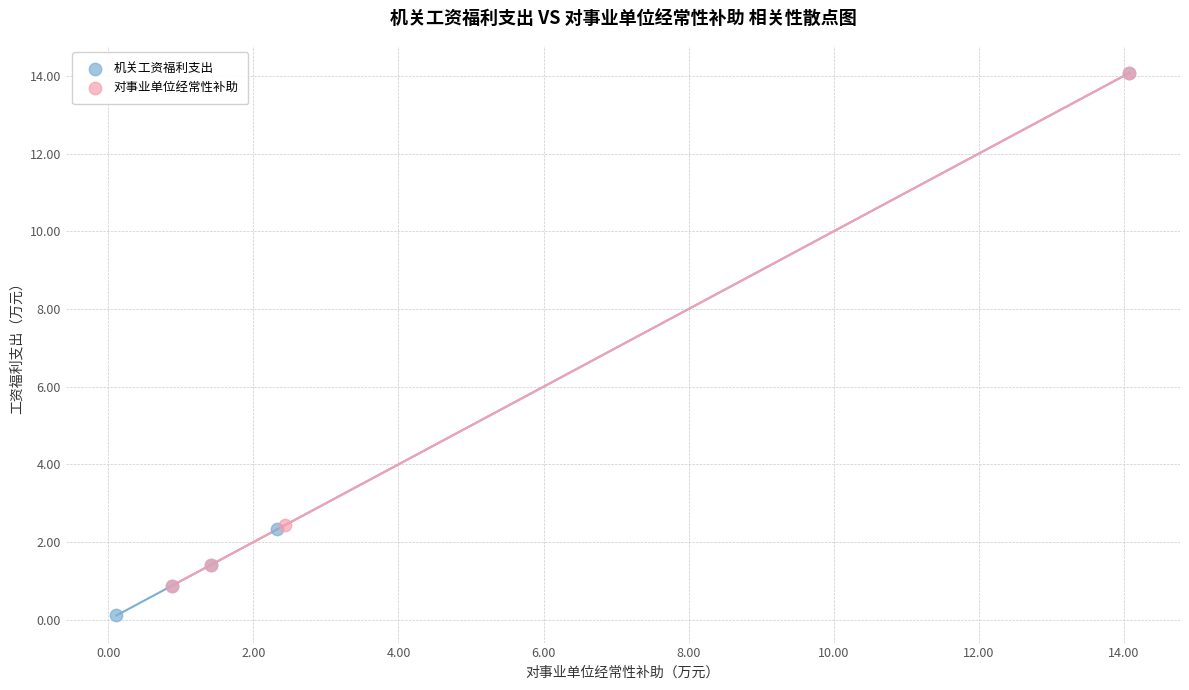

What are all the series names shown in the legend?

机关工资福利支出, 对事业单位经常性补助